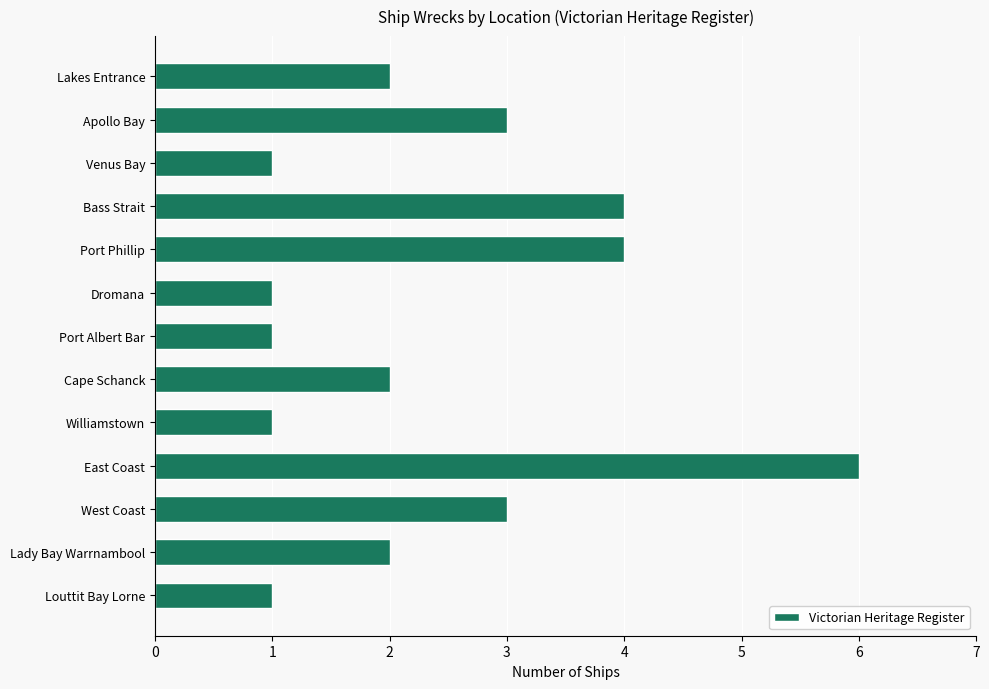

What is the difference between the second highest and second lowest values?

3